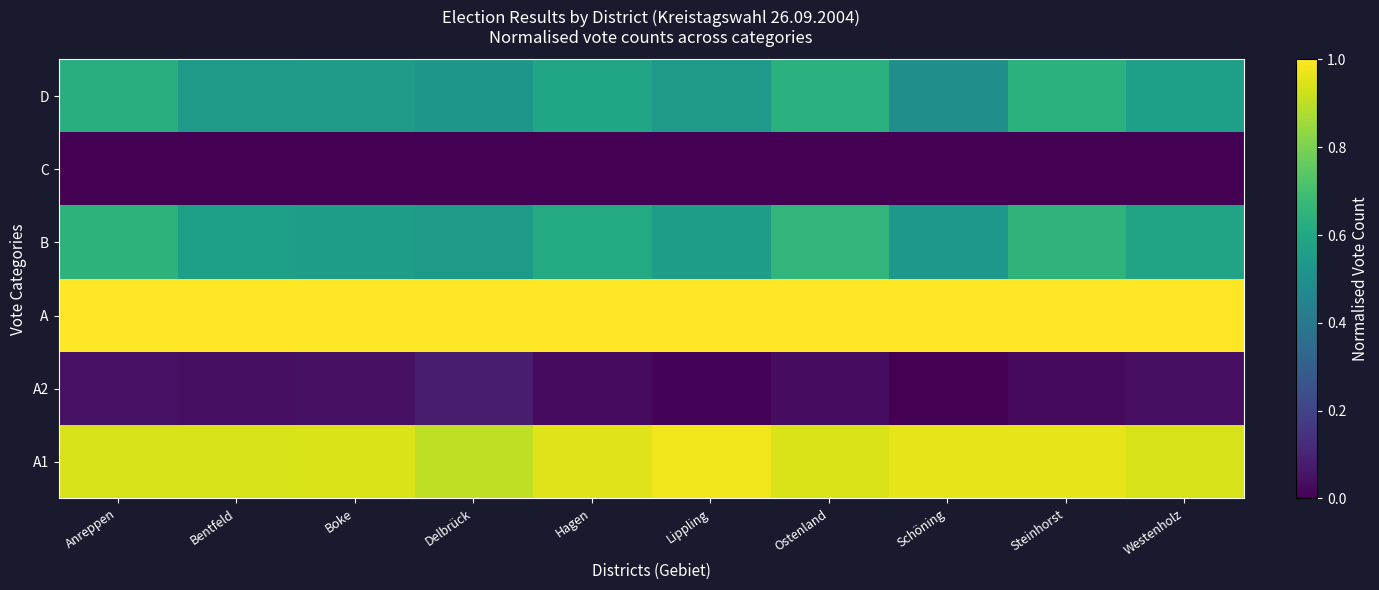

What is the difference between the highest and lowest values at Hagen?

1.0